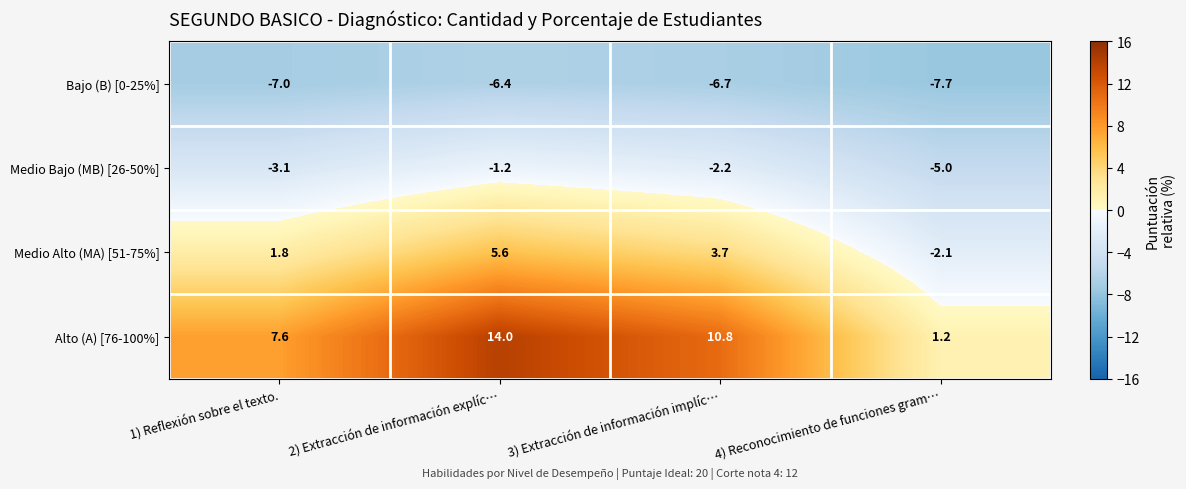

Reading left to right, extract all data points from this chart.

Bajo (B) [0-25%]: 1) Reflexión sobre el texto.=-7.0	2) Extracción de información explíc…=-6.4	3) Extracción de información implíc…=-6.7	4) Reconocimiento de funciones gram…=-7.7
Medio Bajo (MB) [26-50%]: 1) Reflexión sobre el texto.=-3.1	2) Extracción de información explíc…=-1.2	3) Extracción de información implíc…=-2.2	4) Reconocimiento de funciones gram…=-5.0
Medio Alto (MA) [51-75%]: 1) Reflexión sobre el texto.=1.8	2) Extracción de información explíc…=5.6	3) Extracción de información implíc…=3.7	4) Reconocimiento de funciones gram…=-2.1
Alto (A) [76-100%]: 1) Reflexión sobre el texto.=7.6	2) Extracción de información explíc…=14.0	3) Extracción de información implíc…=10.8	4) Reconocimiento de funciones gram…=1.2